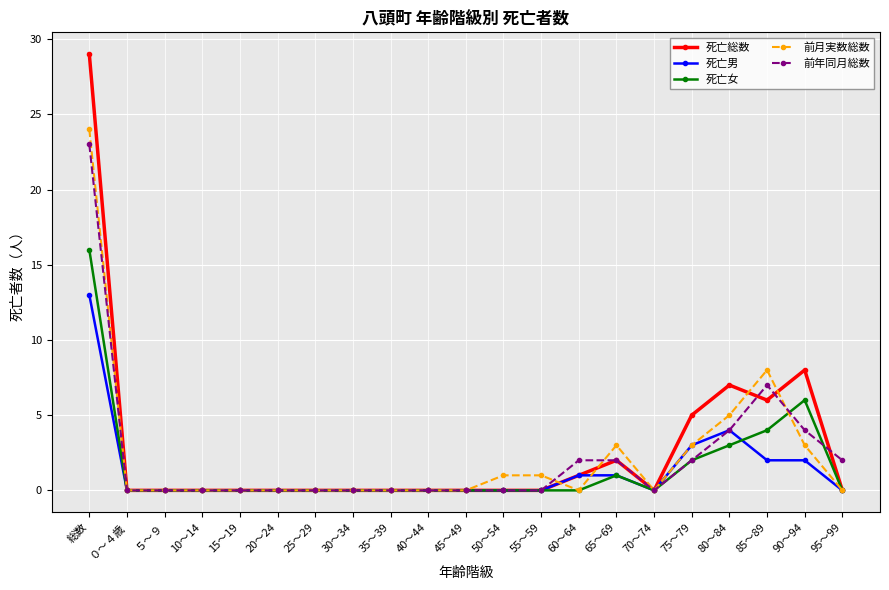

Where is 死亡総数 nearest to the value 14?

90～94